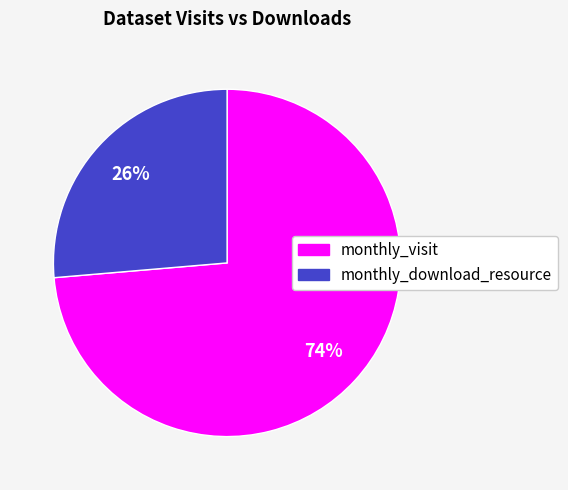

To the nearest percent, what is the average slice percentage?

50%